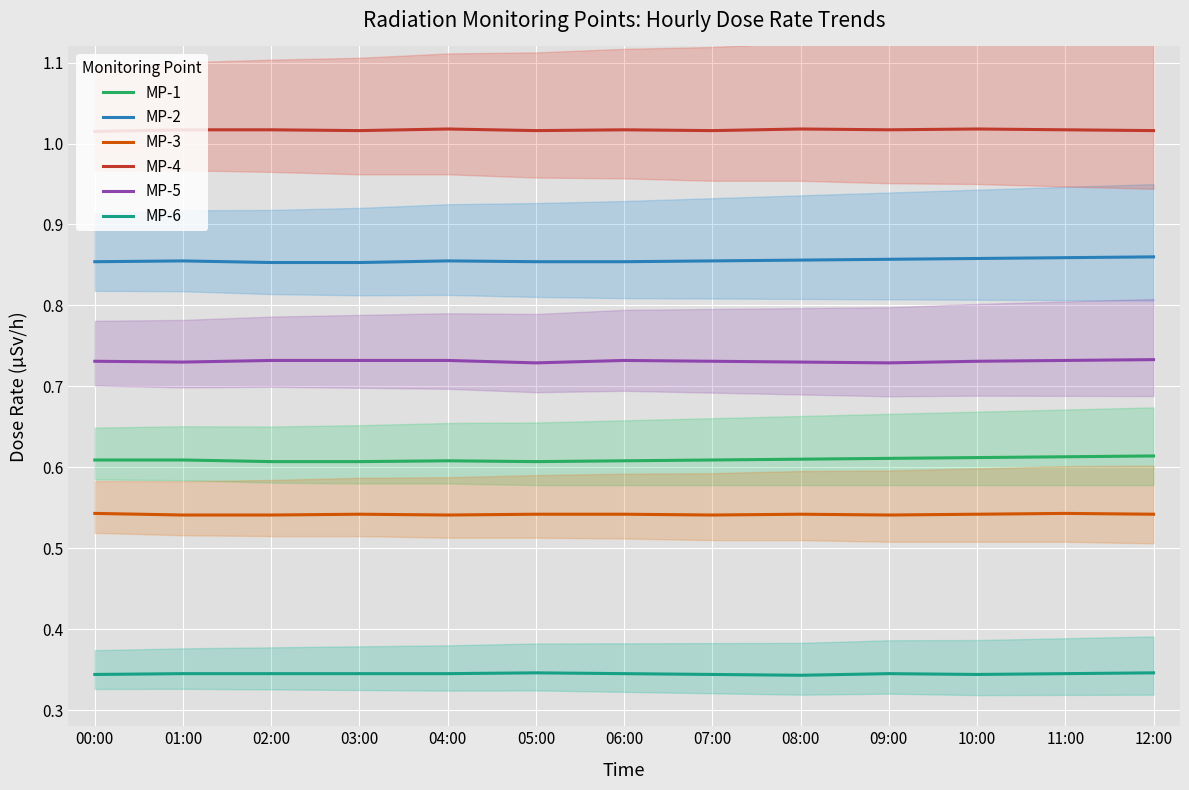

Between 08:00 and 06:00, which is larger?

08:00